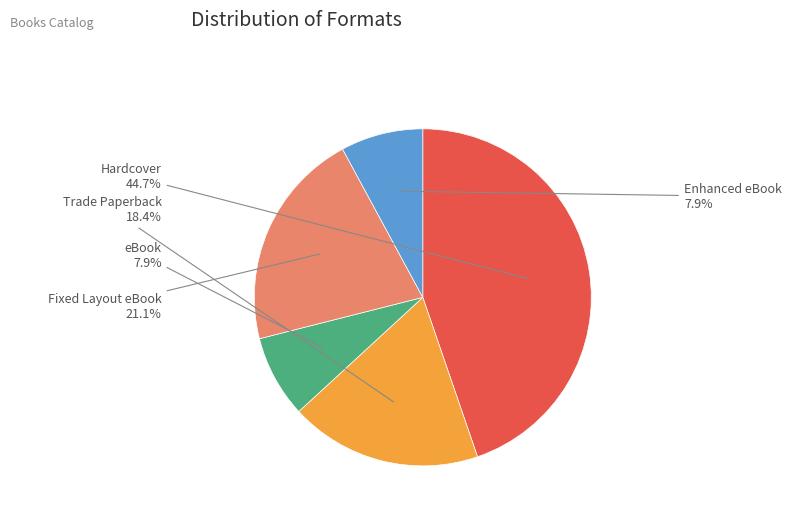

Is there any slice that represents more than half of the pie?

No